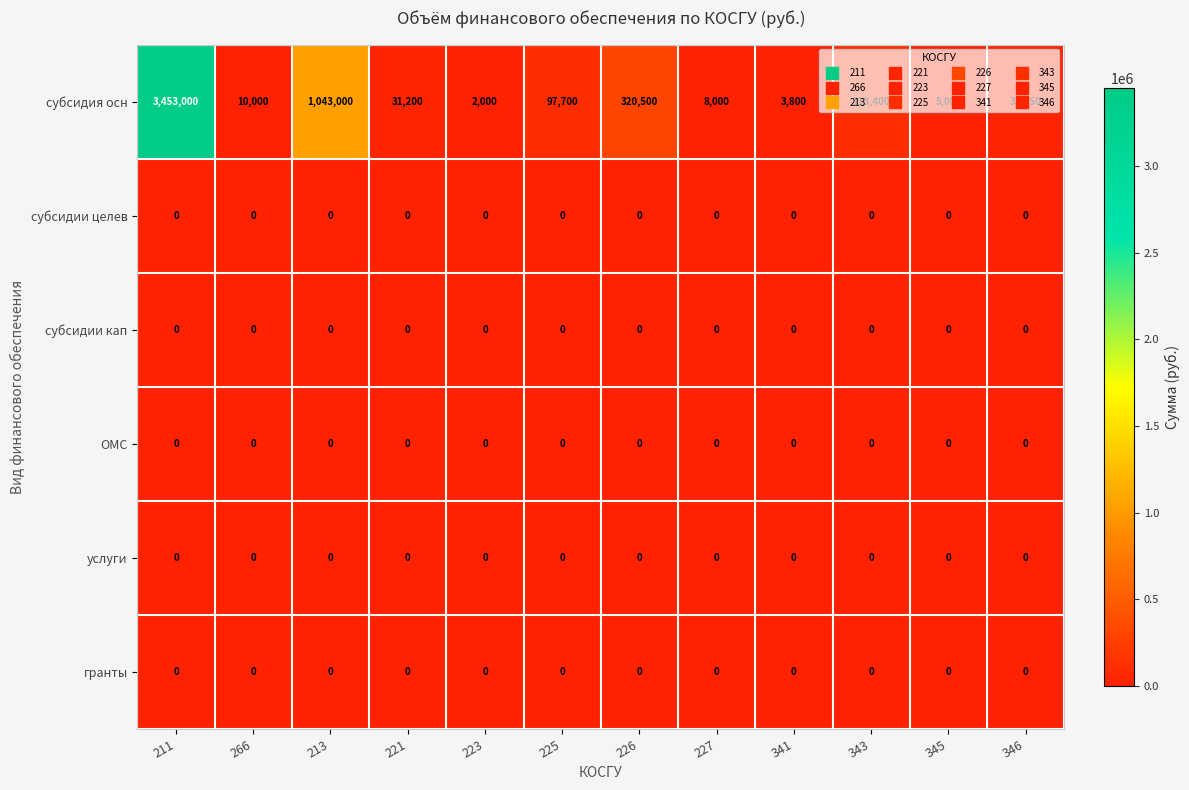

Which category has the highest value across all series?

211